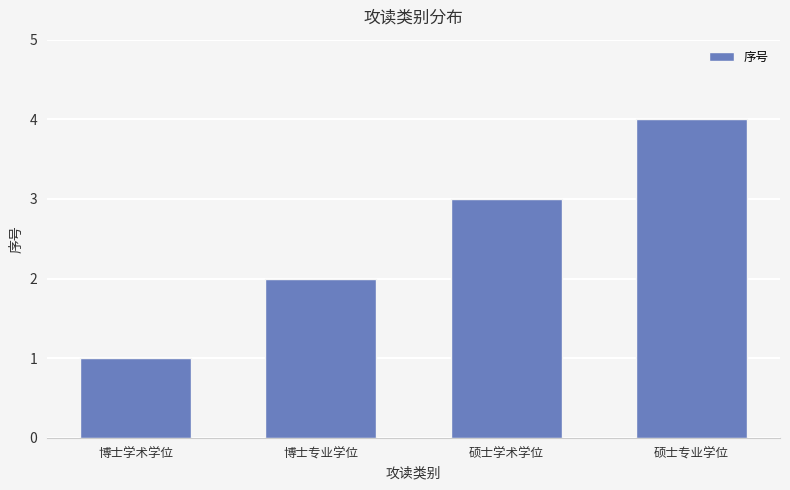

Is it true that the value at 硕士专业学位 is 5?

False